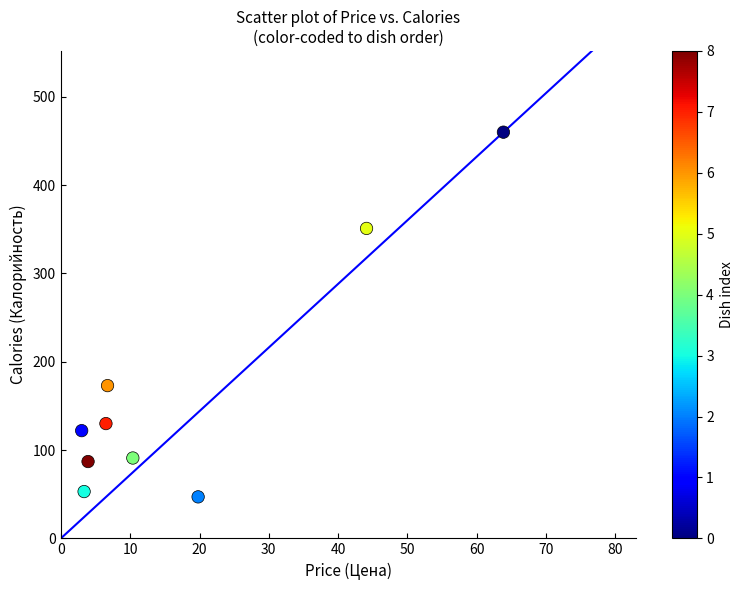

What Y value in the scatter plot is closest to 253?

173